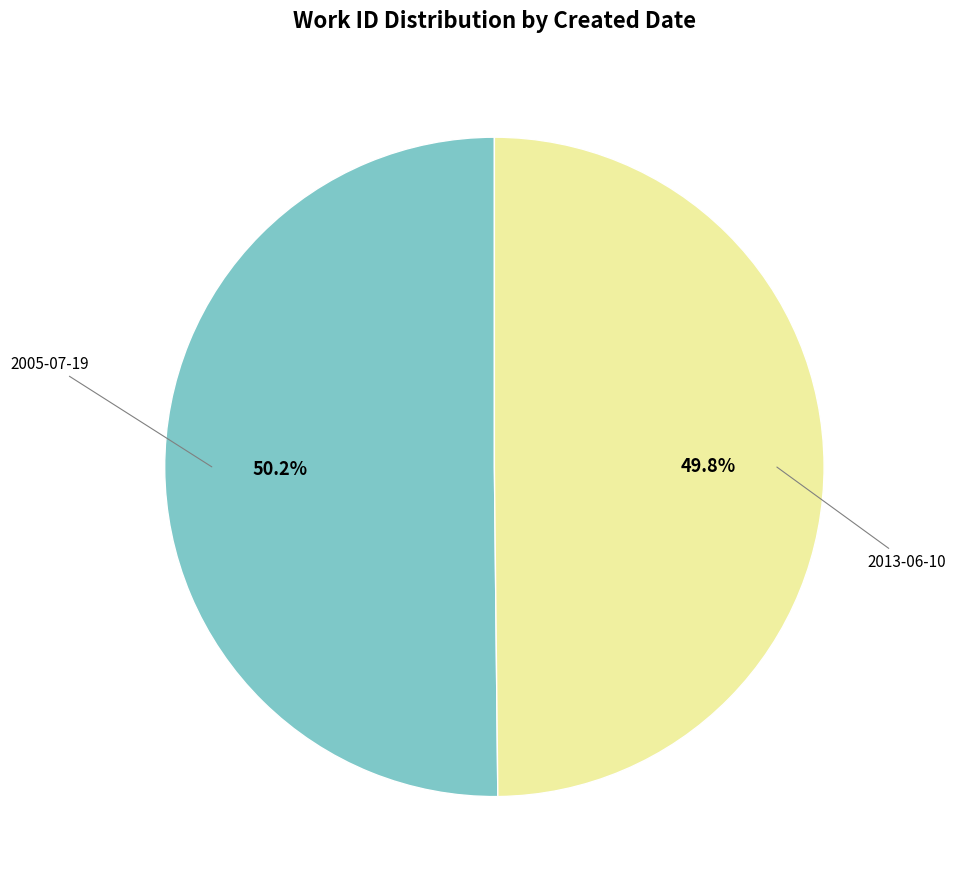

Is there any slice that represents more than half of the pie?

Yes